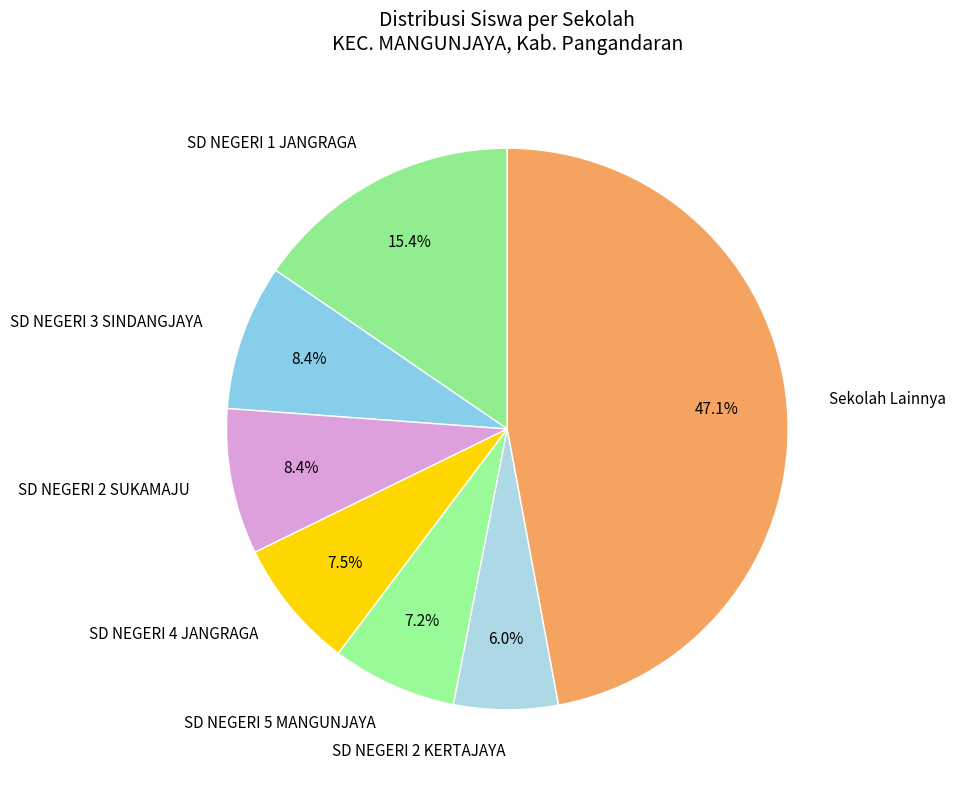

Count the number of slices in the pie.

7